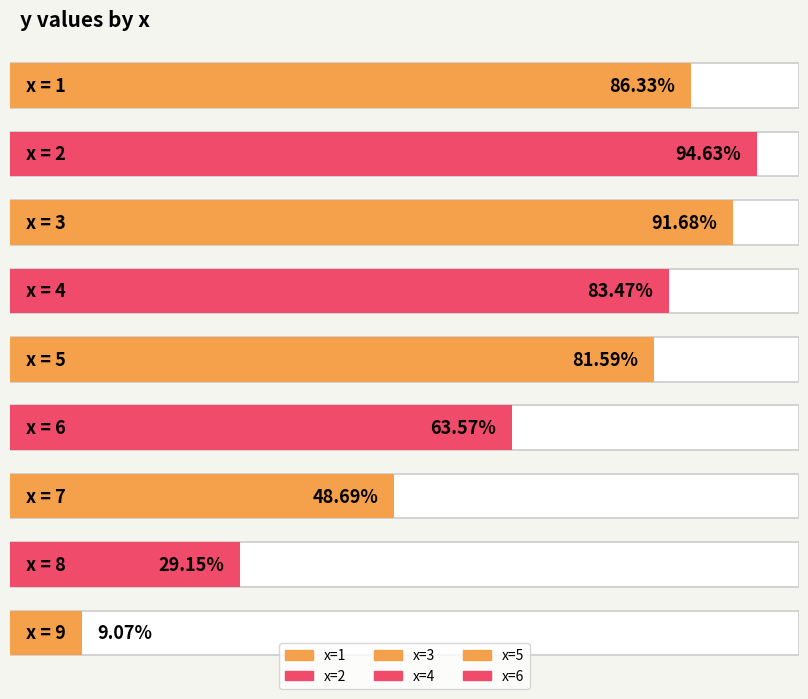

What is the average value?

65.4